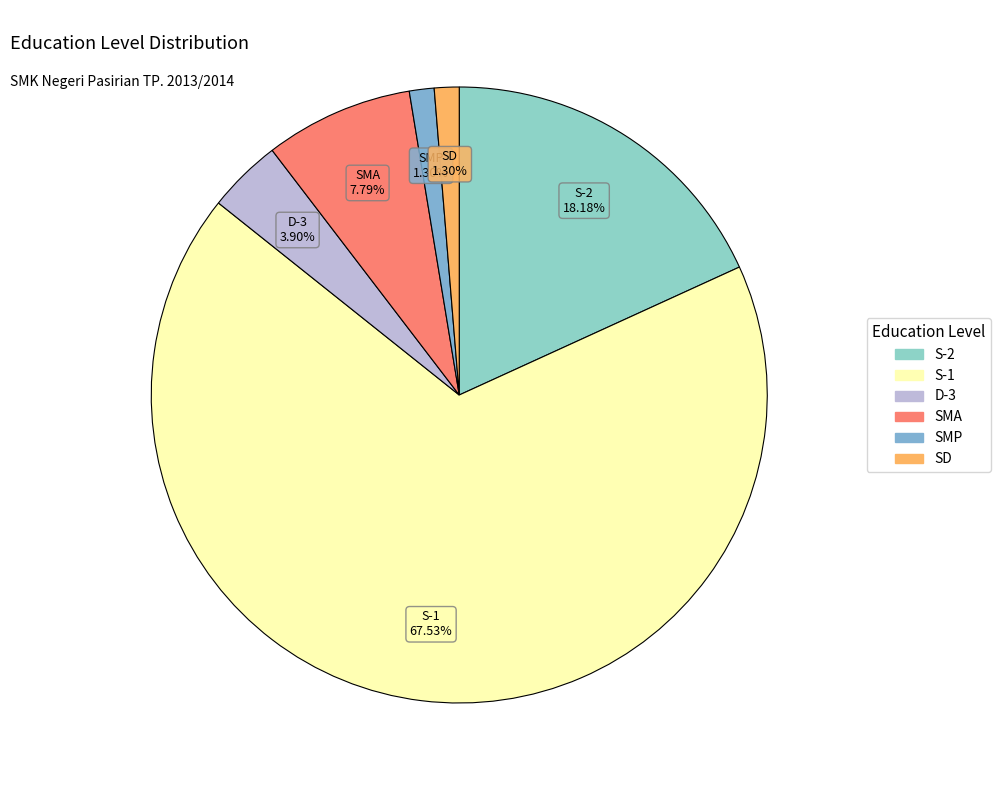

Between D-3 and SD, which is larger?

D-3